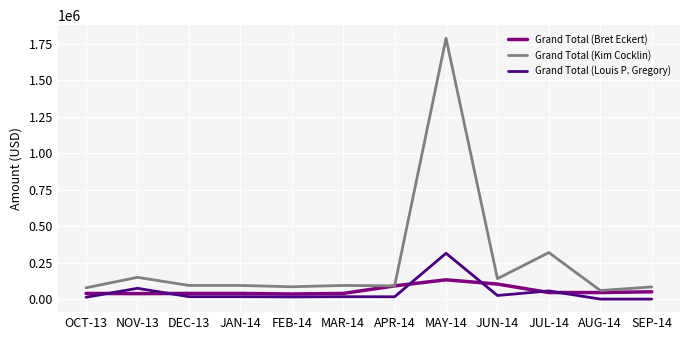

At which label is Grand Total (Louis P. Gregory) closest to 156892?

NOV-13